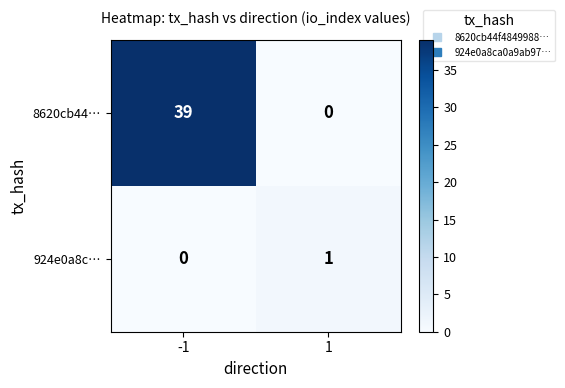

Is it true that 8620cb44… equals 0 at 1?

True